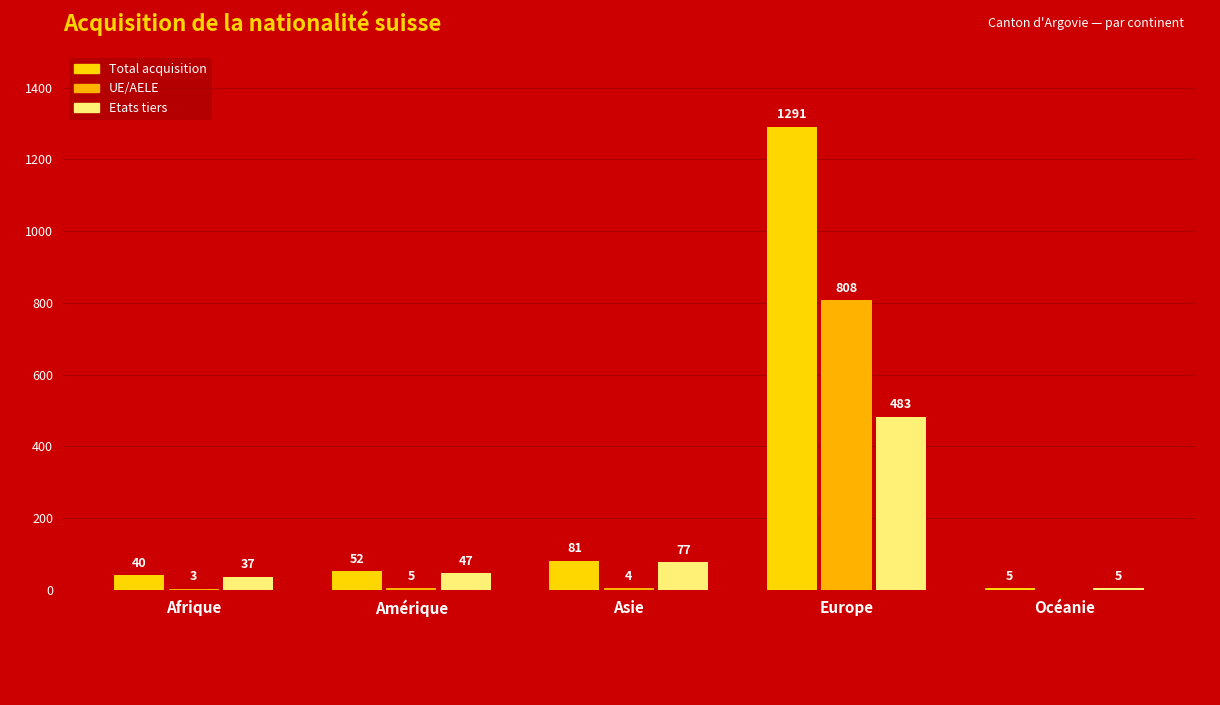

At which category does the chart reach its peak across all series?

Europe